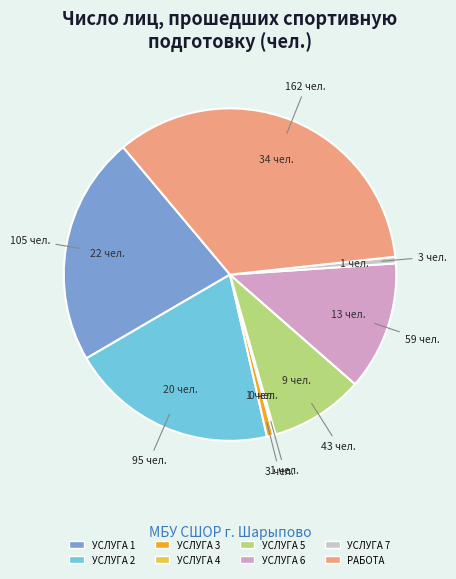

Is there a majority slice in this chart?

No